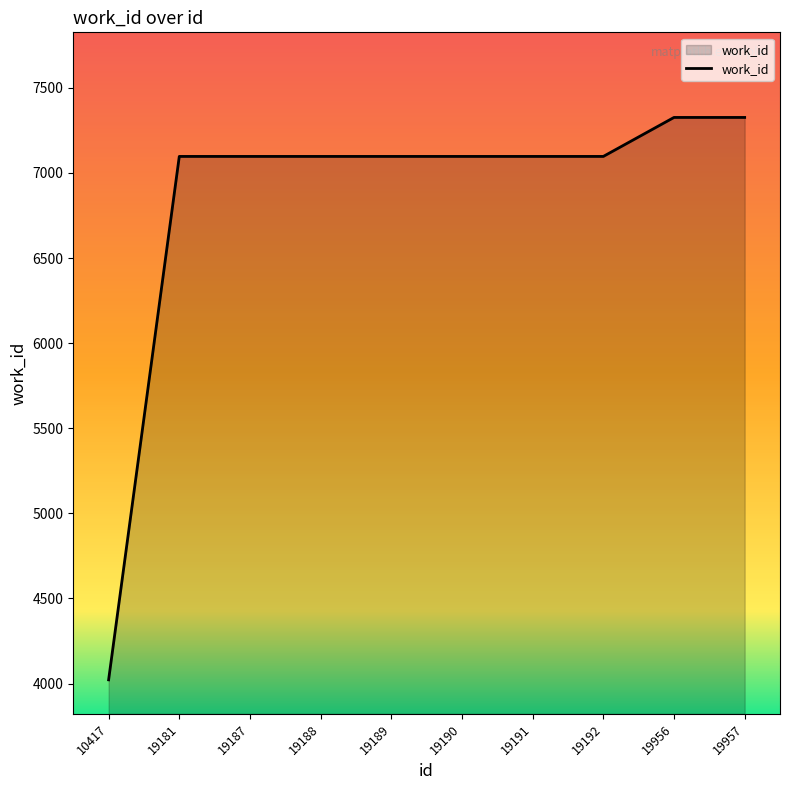

What is the difference between the maximum and minimum values?

3304